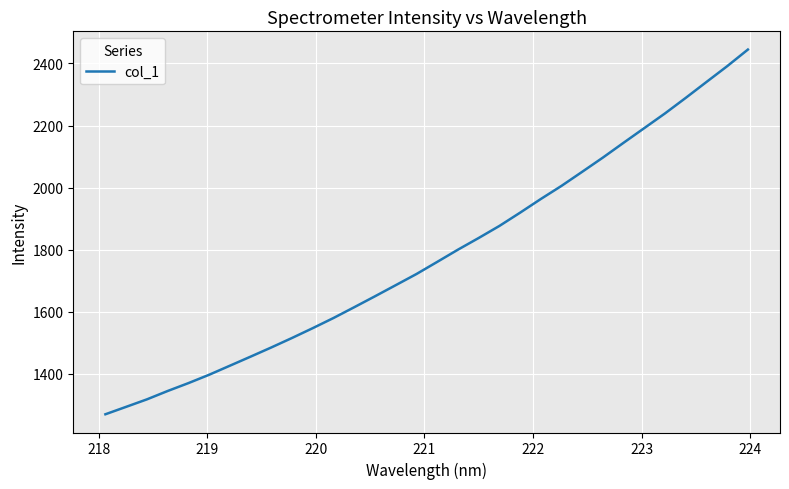

What is the greatest value displayed?

2444.7